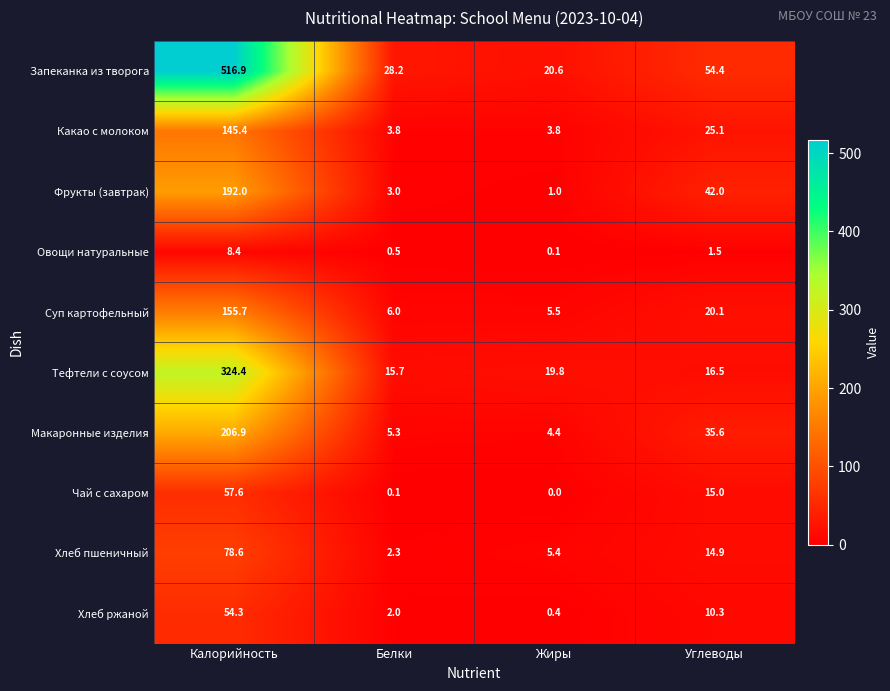

Rank the series by their maximum value, from highest to lowest.

Запеканка из творога, Тефтели с соусом, Макаронные изделия, Фрукты (завтрак), Суп картофельный, Какао с молоком, Хлеб пшеничный, Чай с сахаром, Хлеб ржаной, Овощи натуральные